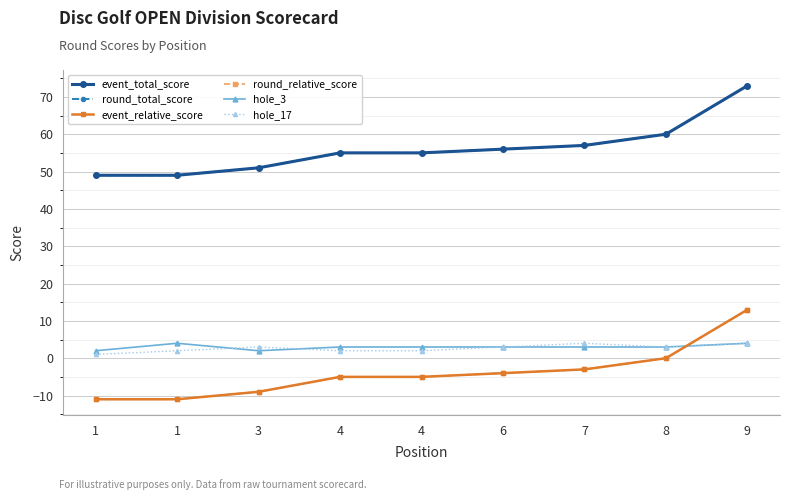

Does the chart have visible grid lines?

Yes